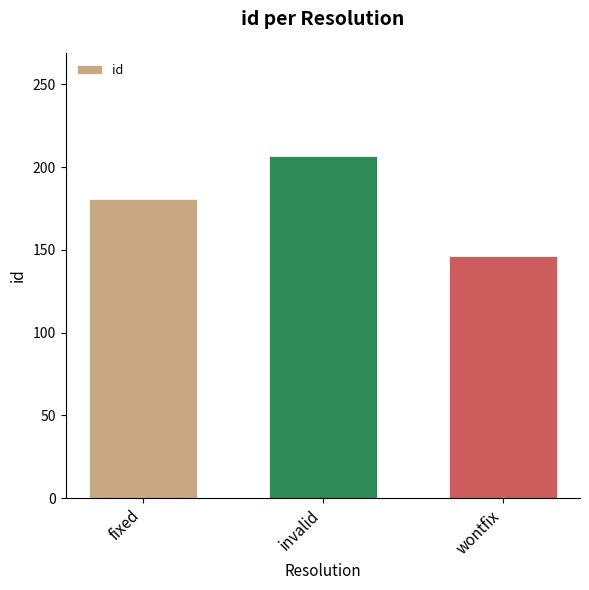

What is the greatest value displayed?

207